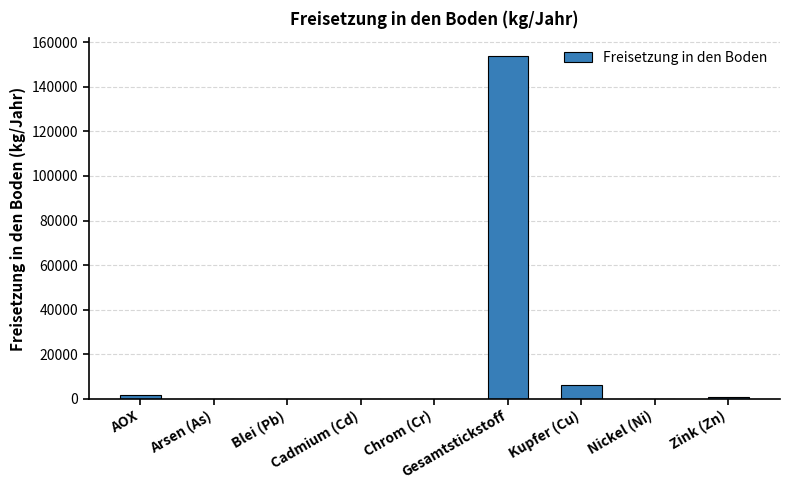

What value does the data have at Zink (Zn), to the nearest 100?

800